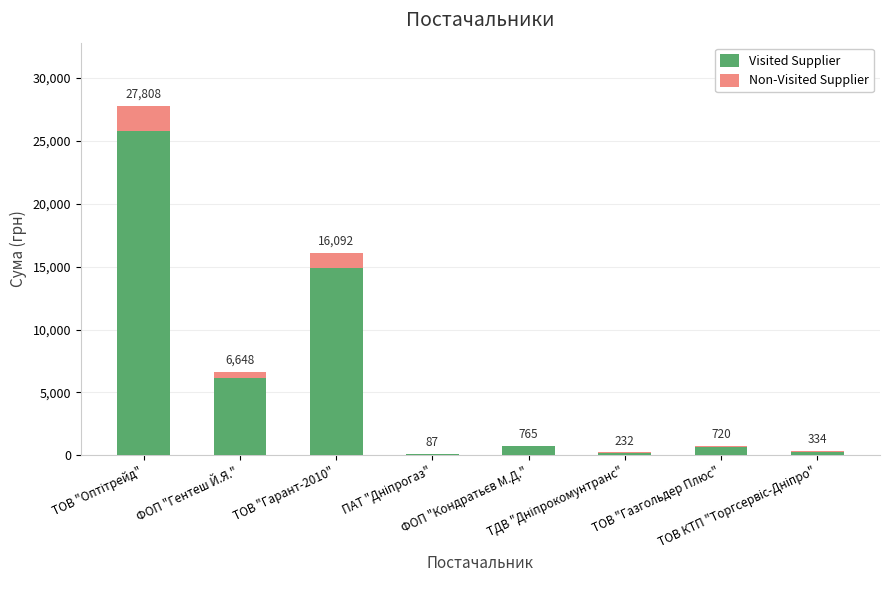

What are all the series names shown in the legend?

Visited Supplier, Non-Visited Supplier